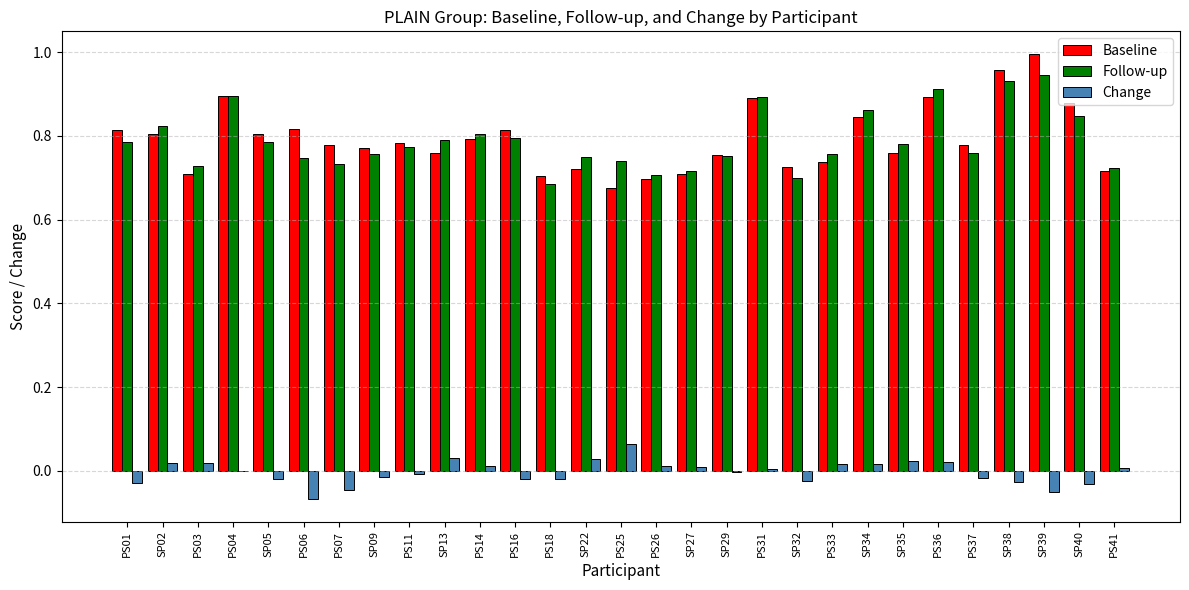

What is the sum of all Follow-up values?

22.9